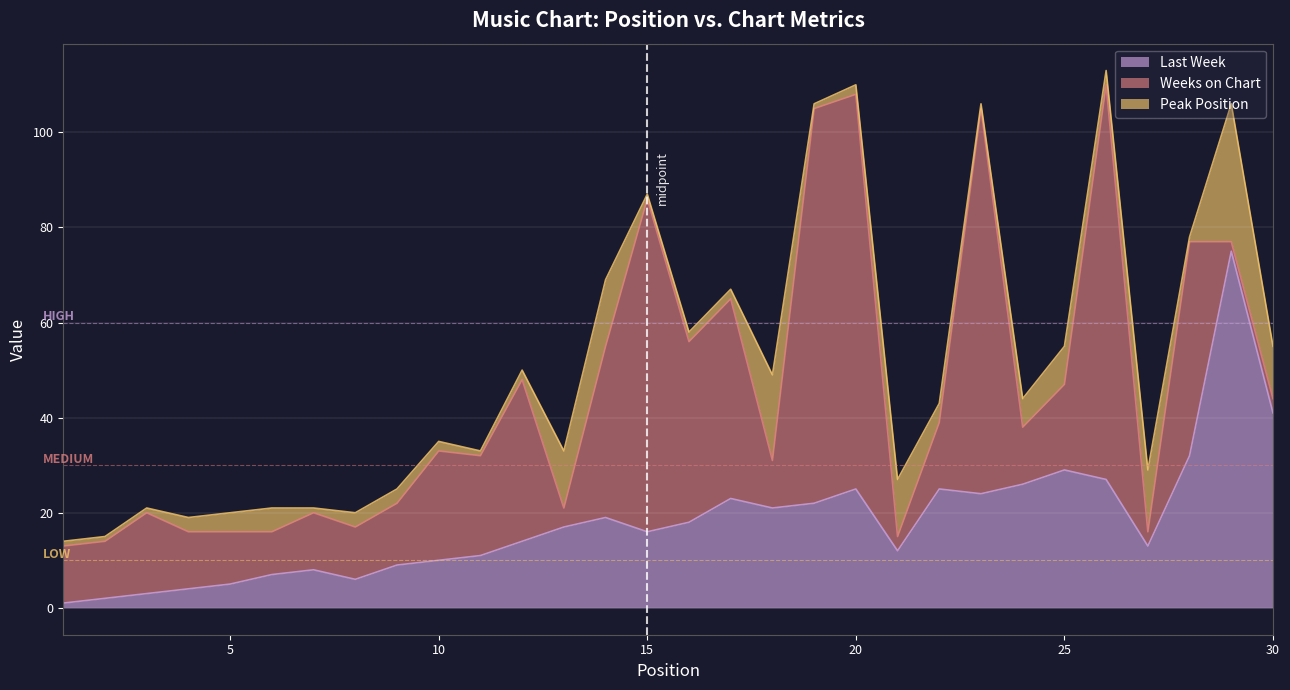

True or false: Last Week has a value of 11 at 20.

False